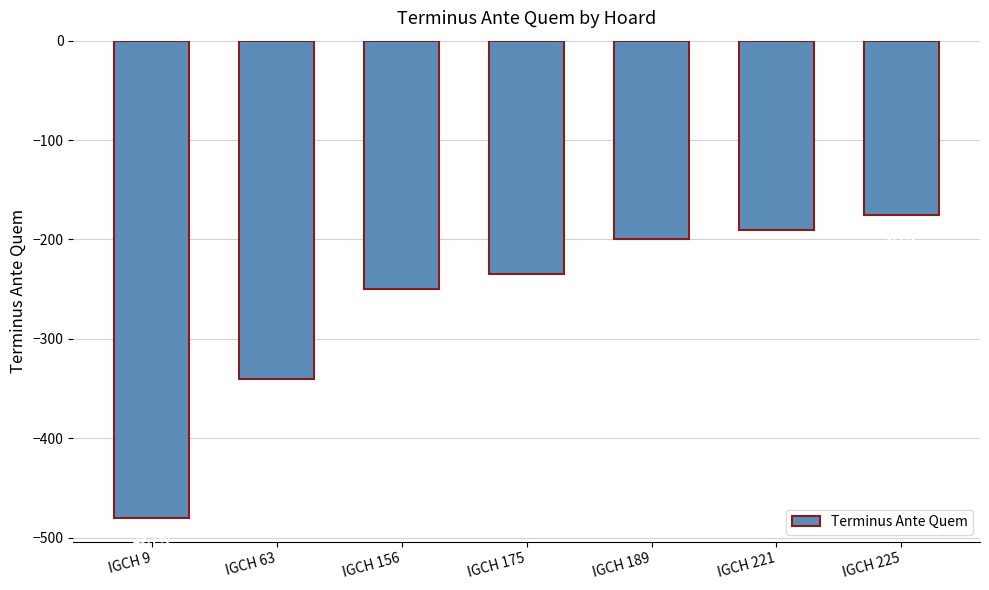

How many bars are there in total?

7